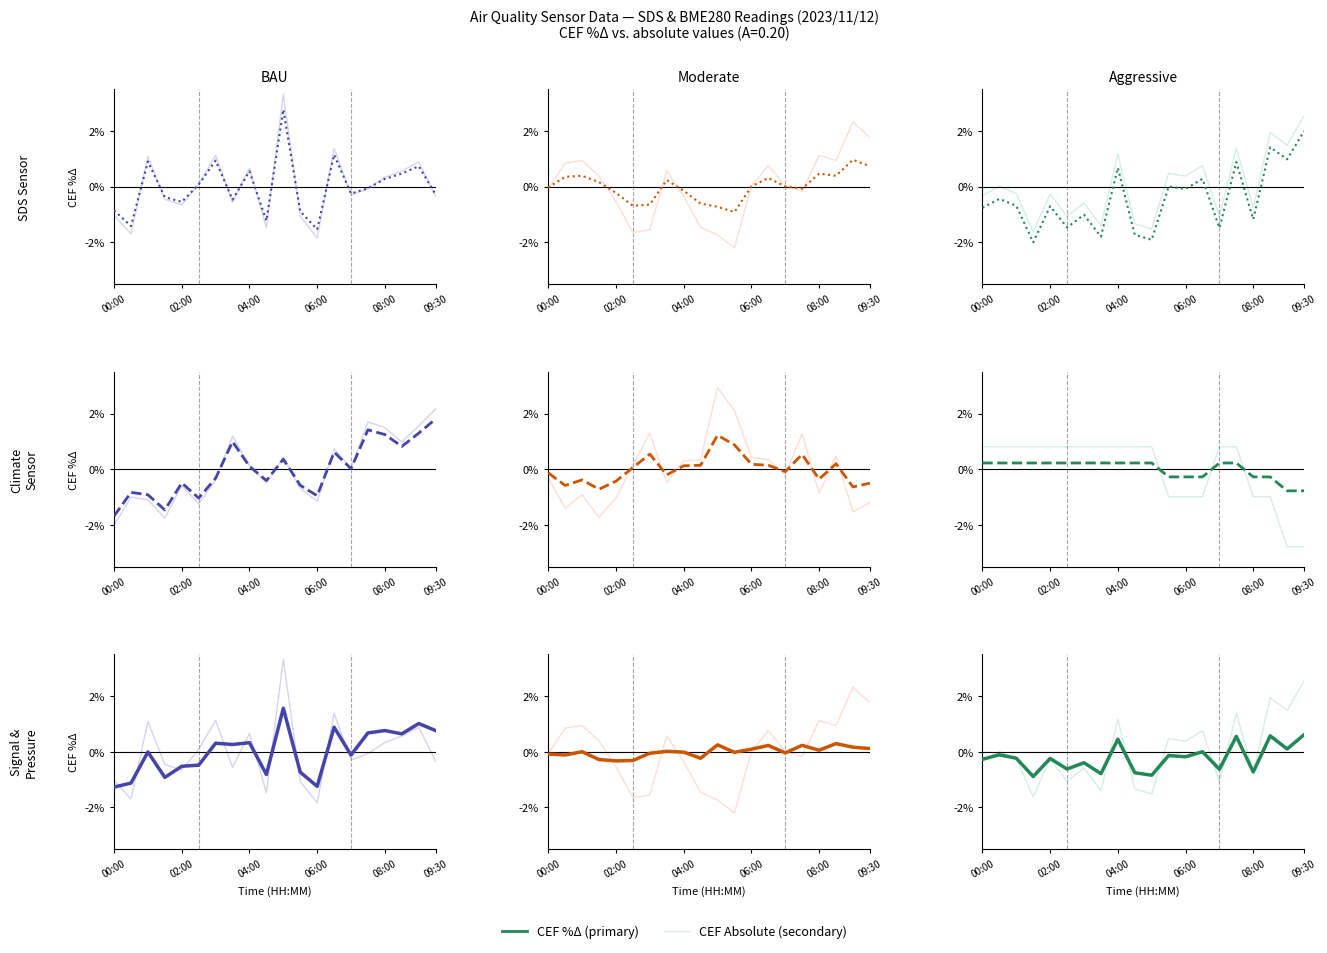

What is the total value across all series at 15?

4.4